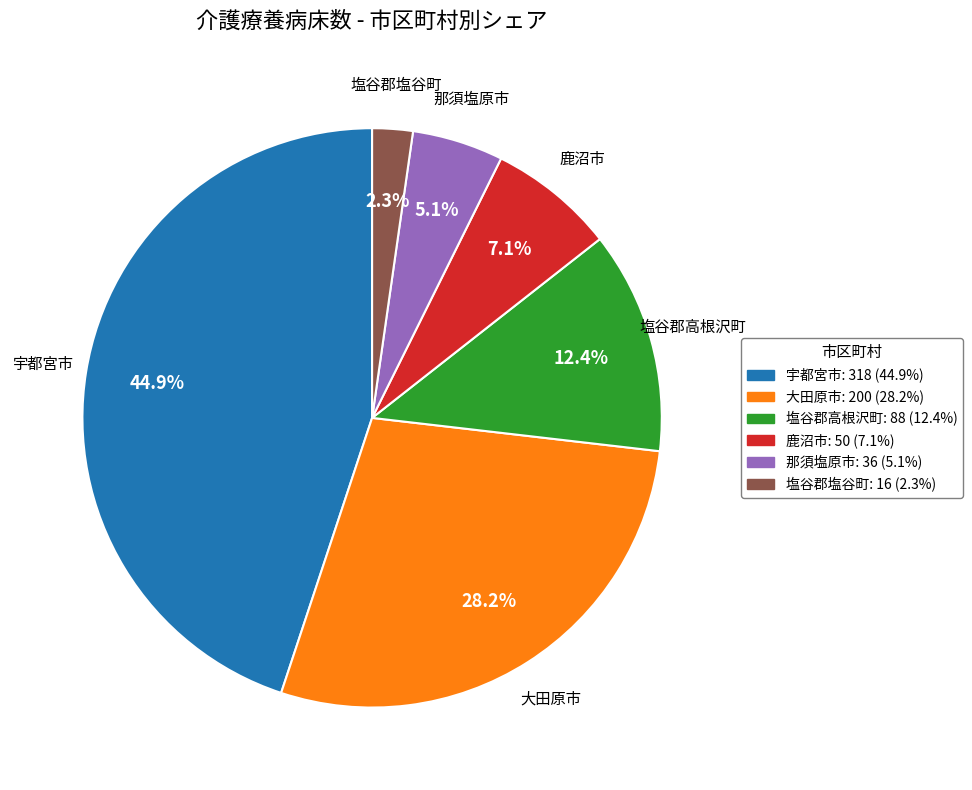

Is 塩谷郡塩谷町 the majority of the pie?

No